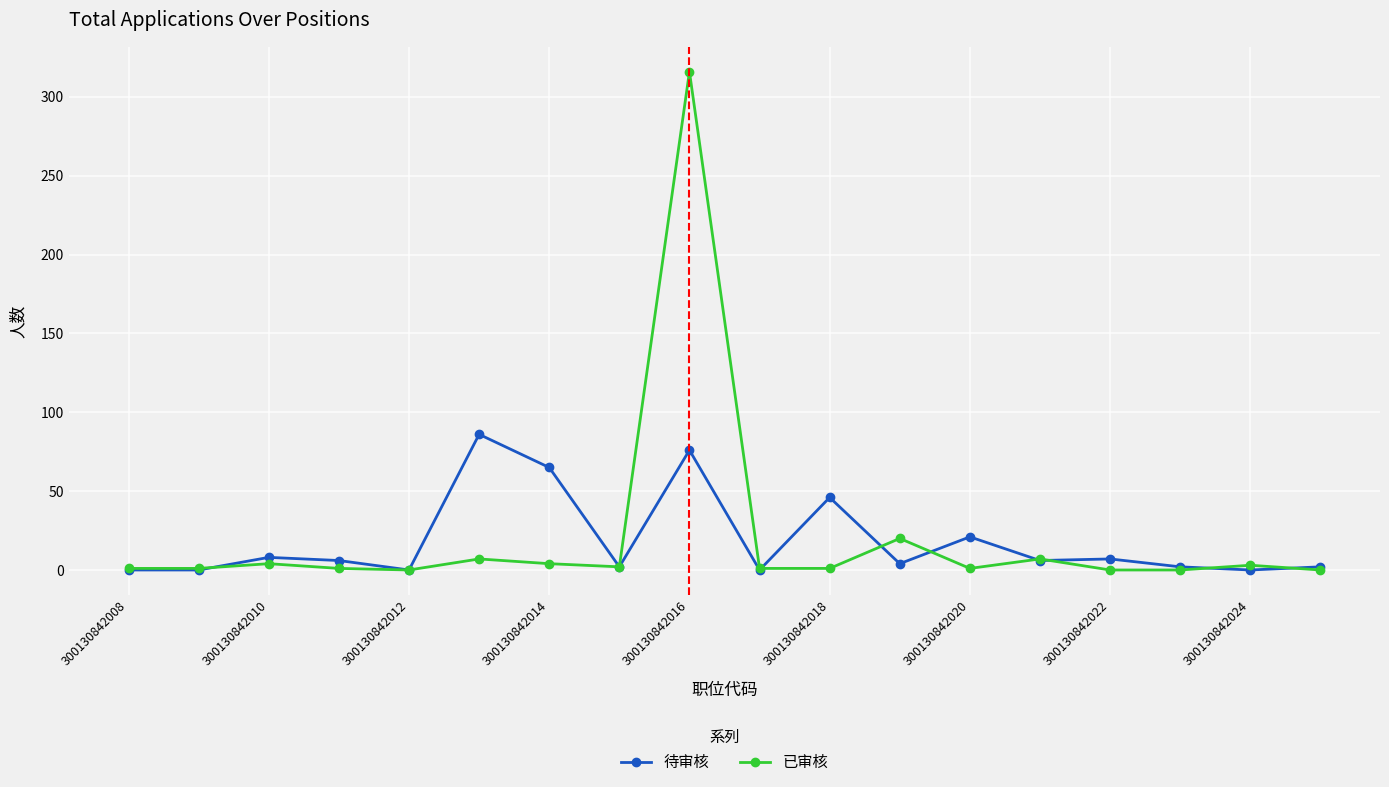

What is the maximum value for 已审核?

316